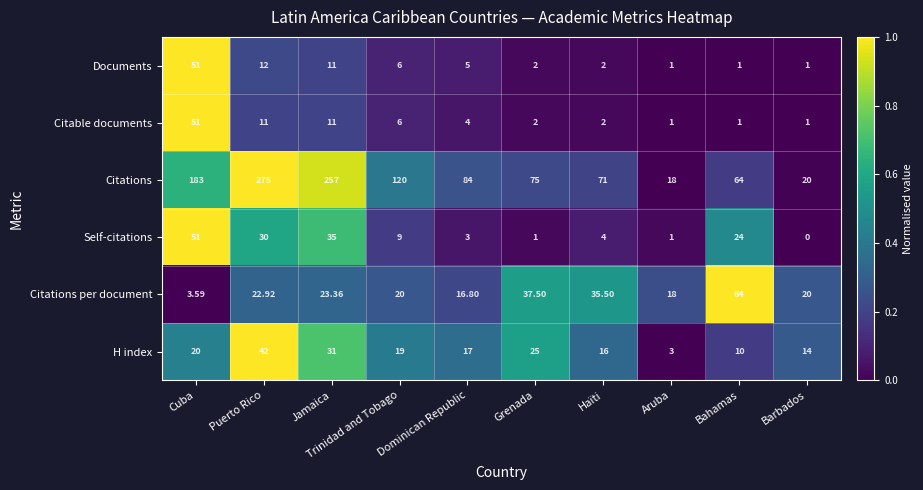

Where does the Self-citations series first go above 9?

Cuba